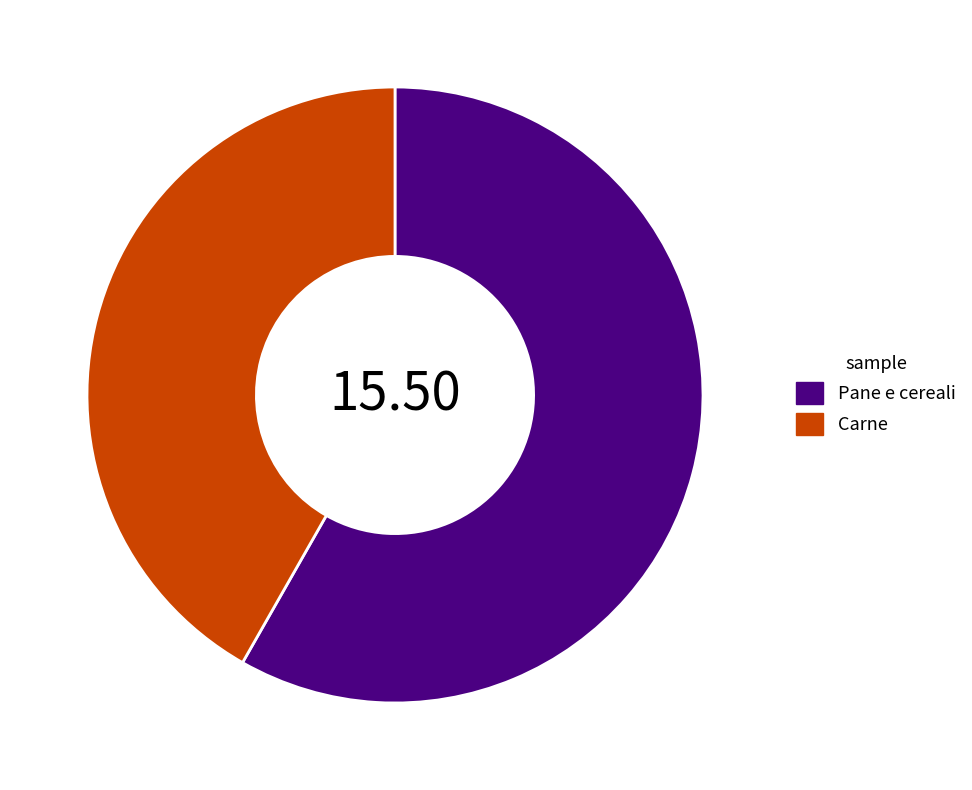

Which category accounts for the majority?

Pane e cereali